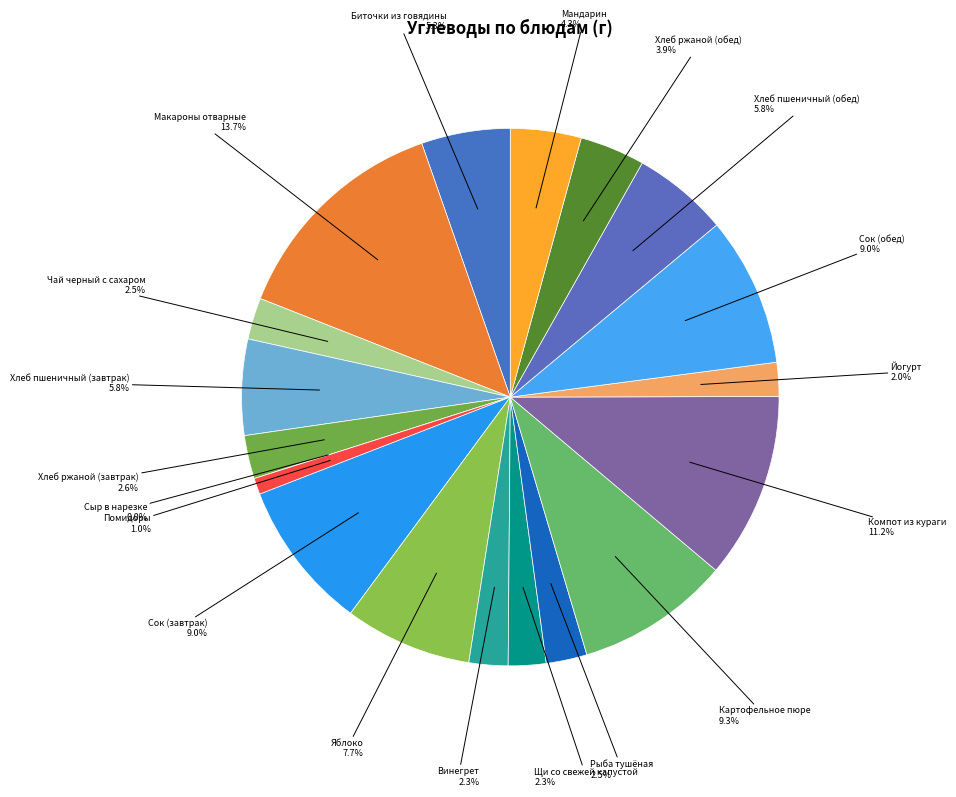

Which has a higher value, Картофельное пюре or Рыба тушёная?

Картофельное пюре